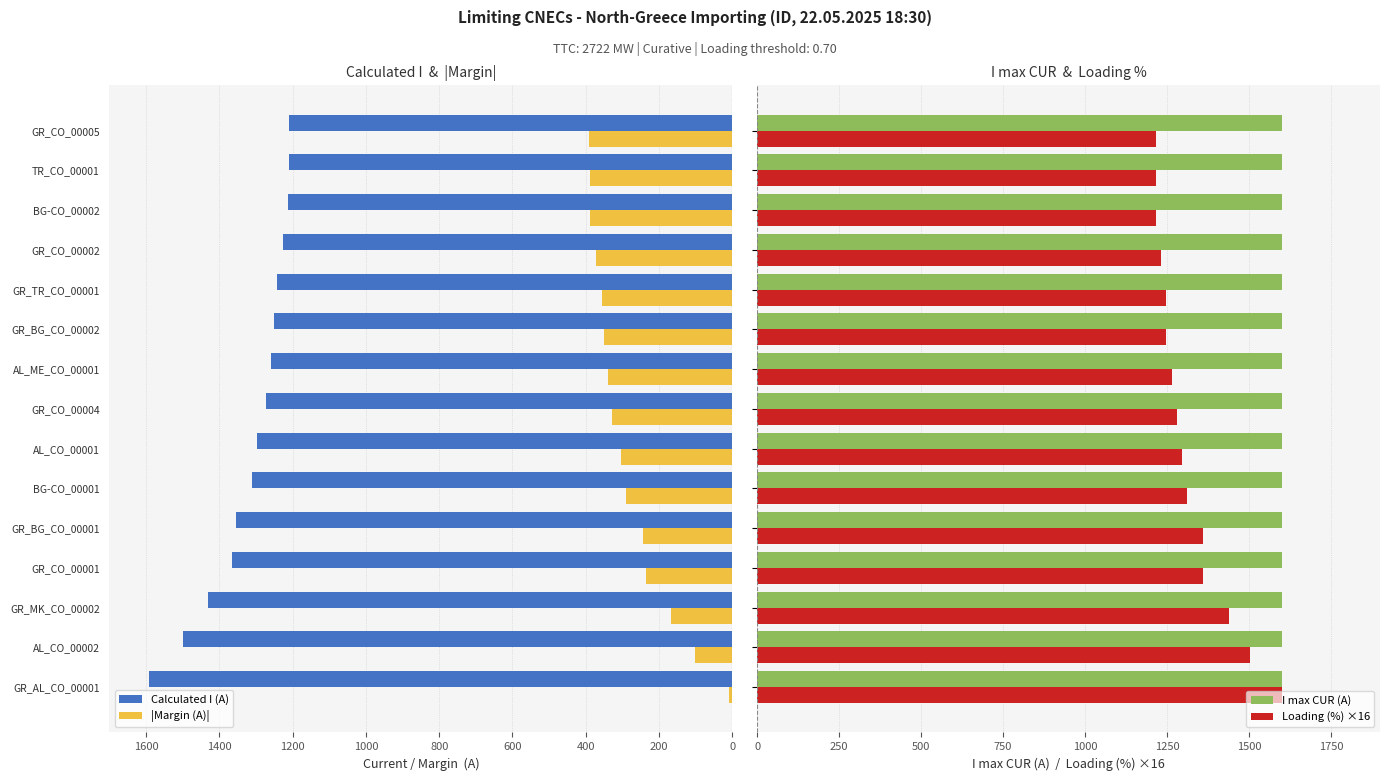

What is the difference between the maximum and minimum values in the Loading (%) ×16 series?

384